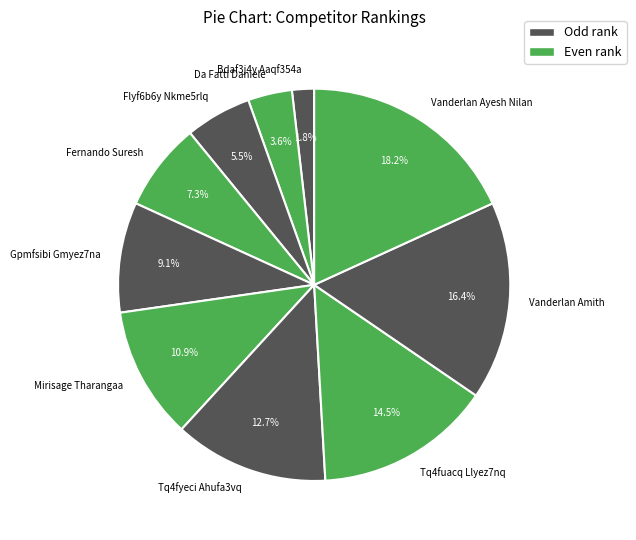

Which has a higher value, Da Fatti Daniele or Tq4fyeci Ahufa3vq?

Tq4fyeci Ahufa3vq